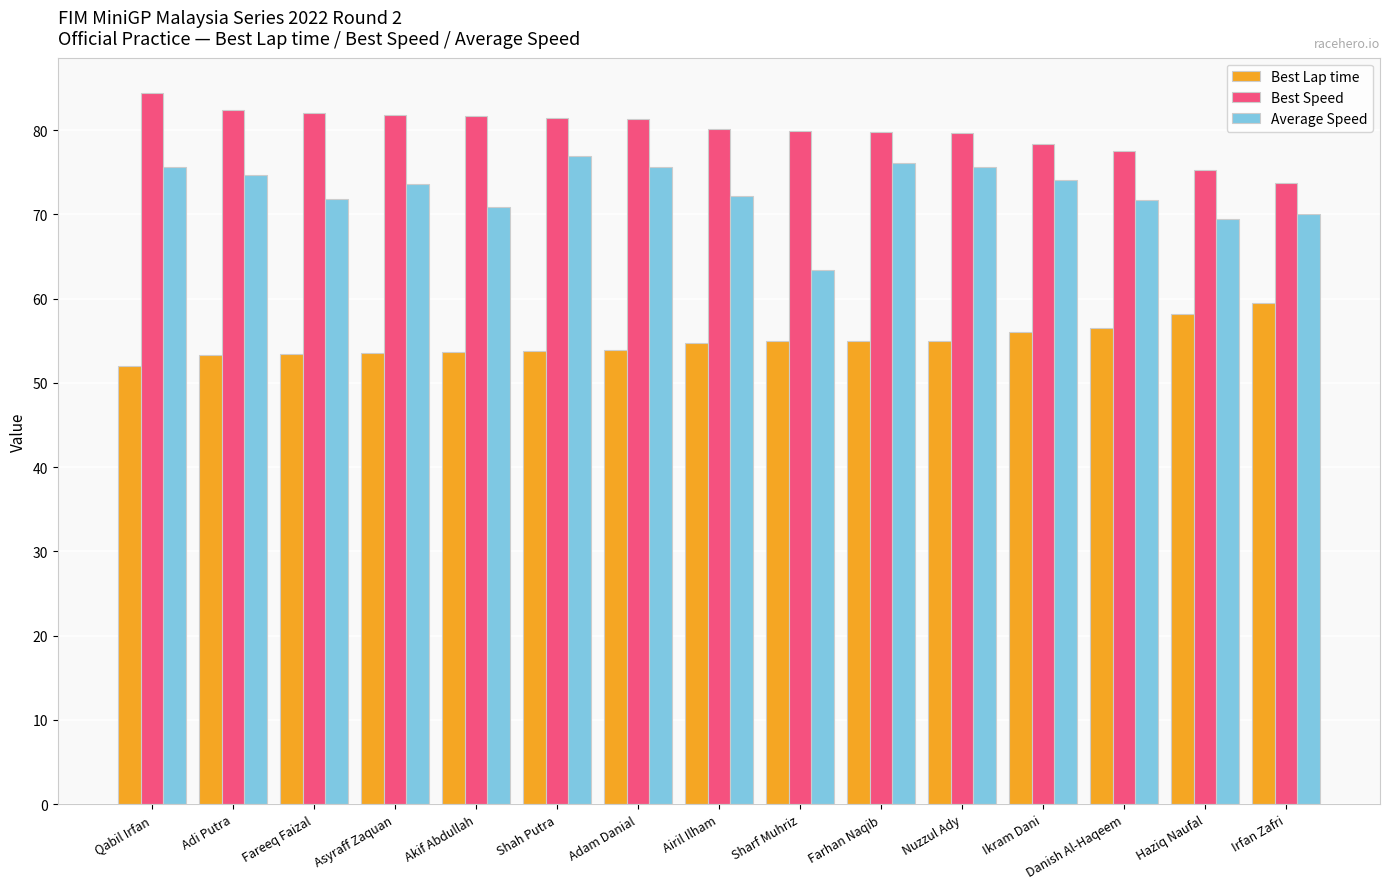

Which series has the largest range (max minus min)?

Average Speed